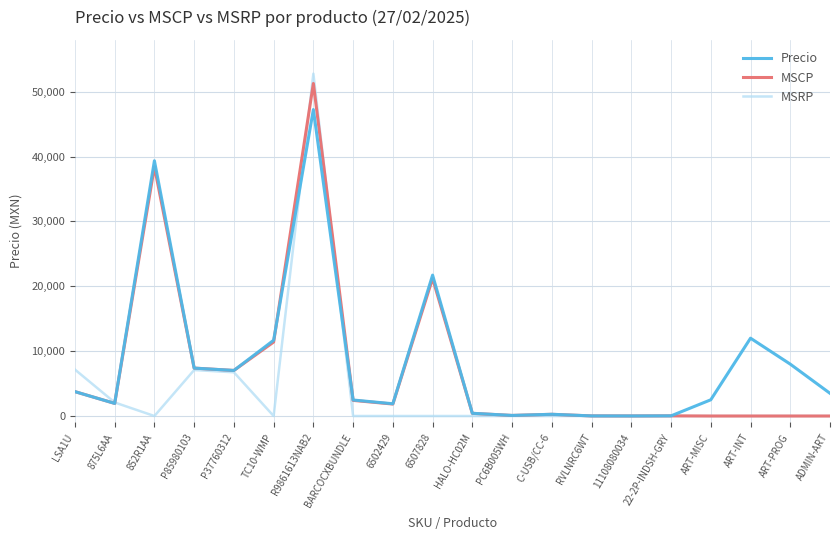

What is the approximate value of MSCP at 11108080034?

7.2